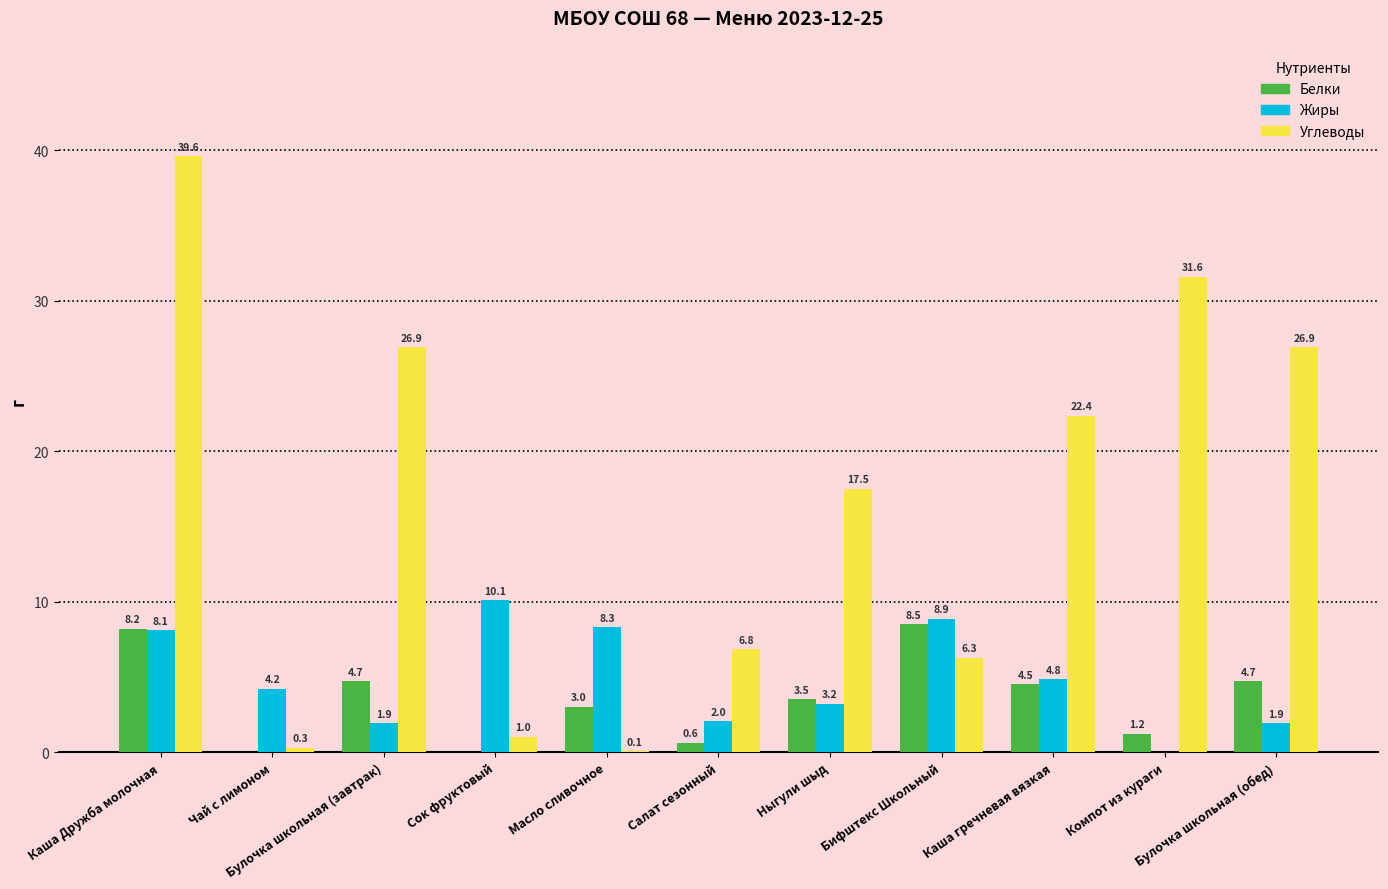

What are all the series names shown in the legend?

Белки, Жиры, Углеводы